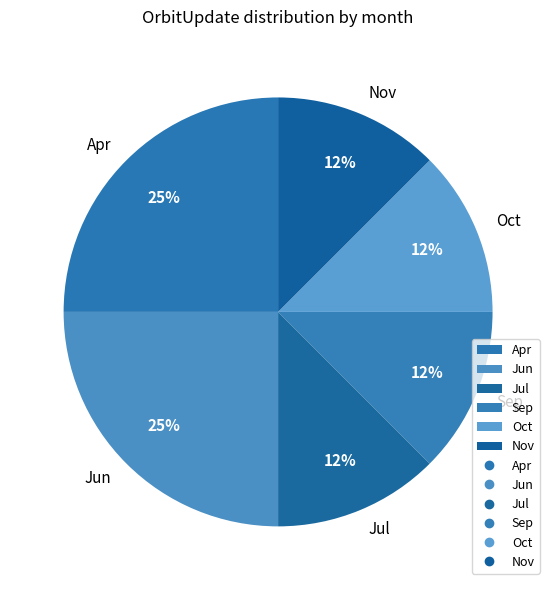

Do Jul and Oct together represent more than half of the pie?

No